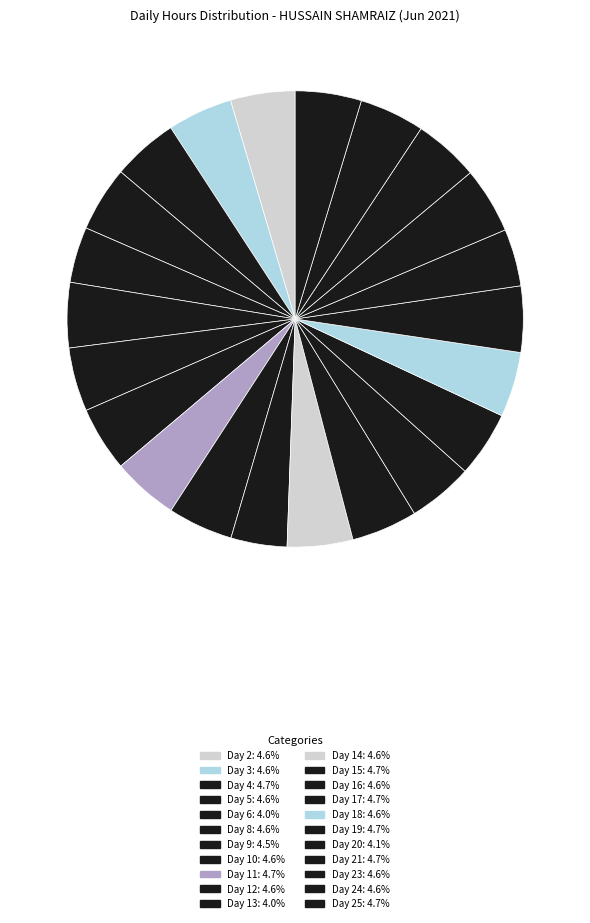

Count the number of slices in the pie.

22